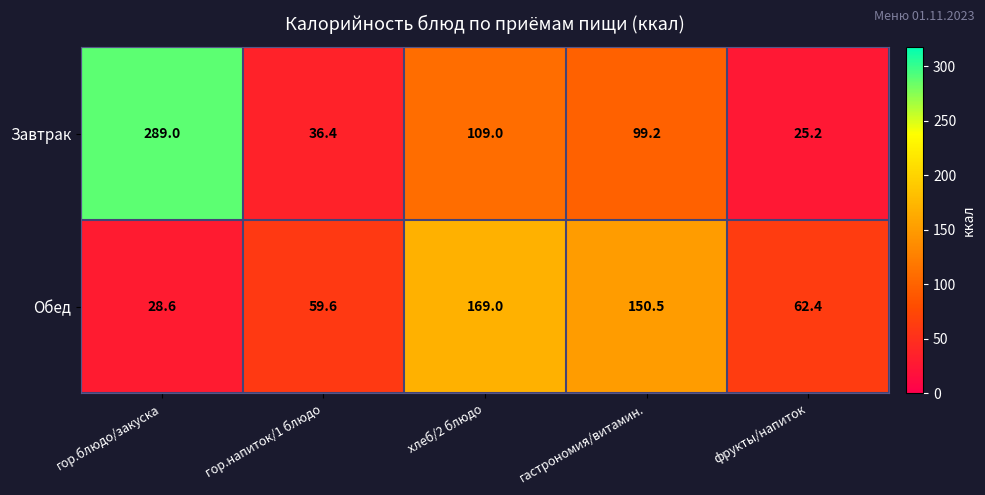

Rank the series at гор.напиток/1 блюдо from highest to lowest value.

Обед, Завтрак